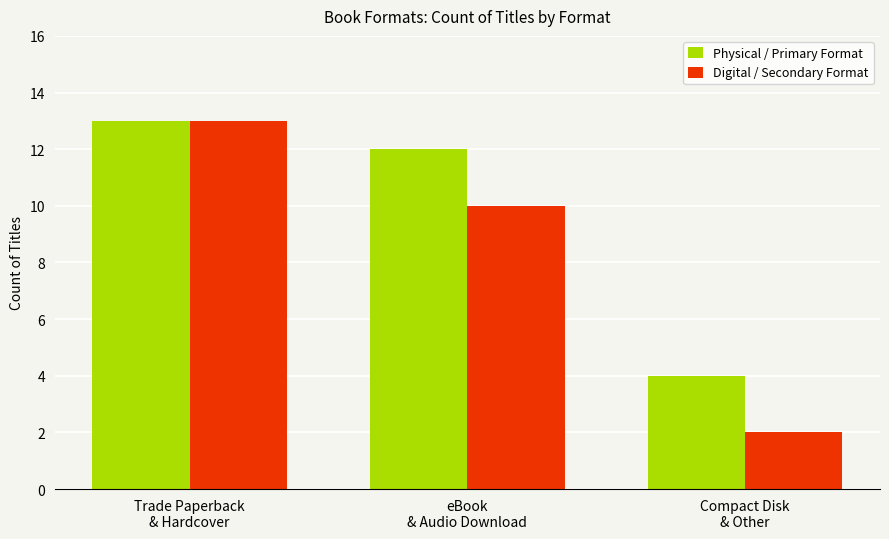

What is the difference between the maximum and minimum values in the Digital / Secondary Format series?

11